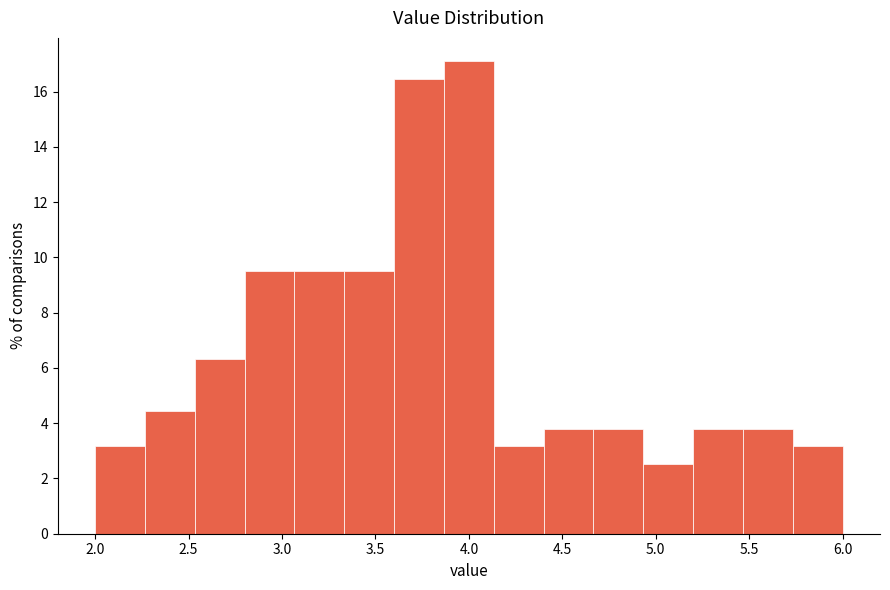

Reading left to right, transcribe this chart: for each bar, give the range it covers on the x-axis and its height. Neither the bar edges nor the heights are printed on the chart, so give them approximately, as read against the axes.

2.00 to 2.25: 3.2
2.25 to 2.55: 4.4
2.55 to 2.80: 6.4
2.80 to 3.05: 9.4
3.05 to 3.35: 9.4
3.35 to 3.60: 9.4
3.60 to 3.85: 16.4
3.85 to 4.15: 17.0
4.15 to 4.40: 3.2
4.40 to 4.65: 3.8
4.65 to 4.95: 3.8
4.95 to 5.20: 2.6
5.20 to 5.45: 3.8
5.45 to 5.75: 3.8
5.75 to 6.00: 3.2